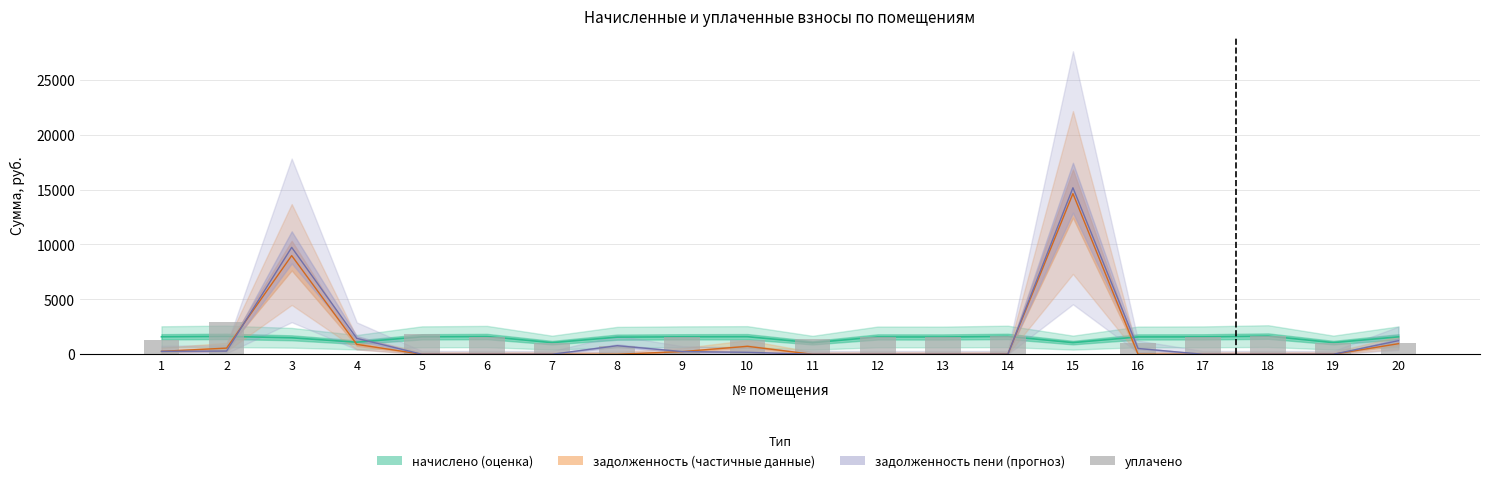

Reading left to right, extract all data points from this chart.

1=1326.8	2=2900.3	3=0.0	4=0.0	5=1841.2	6=1614.5	7=1056.5	8=779.3	9=1588.4	10=1342.5	11=1433.4	12=1577.3	13=1573.6	14=1625.6	15=0.0	16=1051.5	17=1584.7	18=1639.2	19=1060.2	20=1015.7